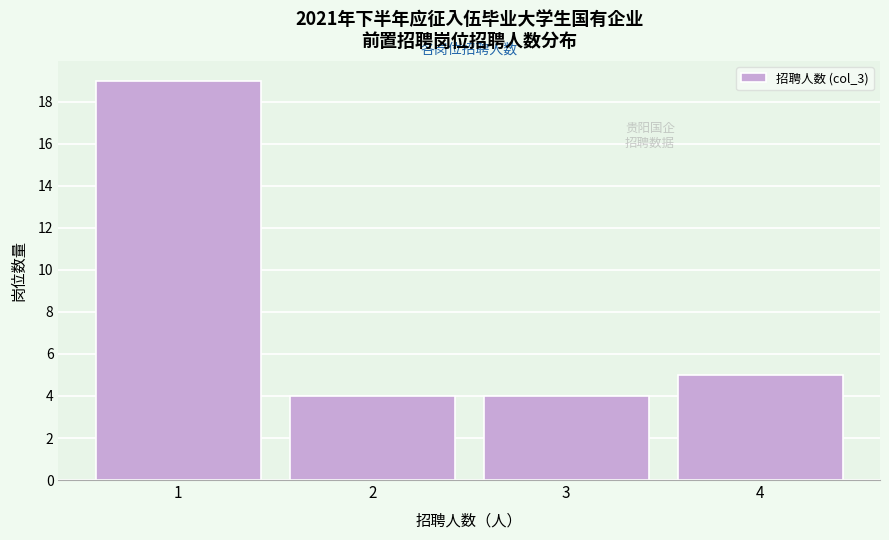

What is the height of the bar covering 3.5 to 4.5 on the x-axis? The values are not printed on the chart, so give them approximately, as read against the axis.

5